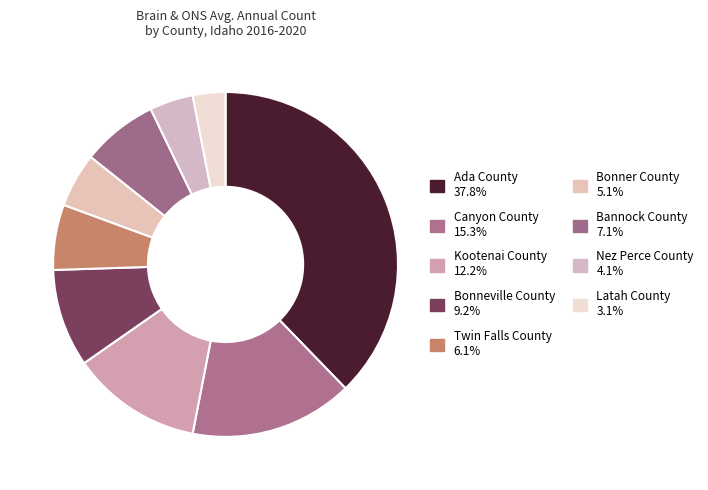

True or false: Bonner County accounts for 1% of the total.

False